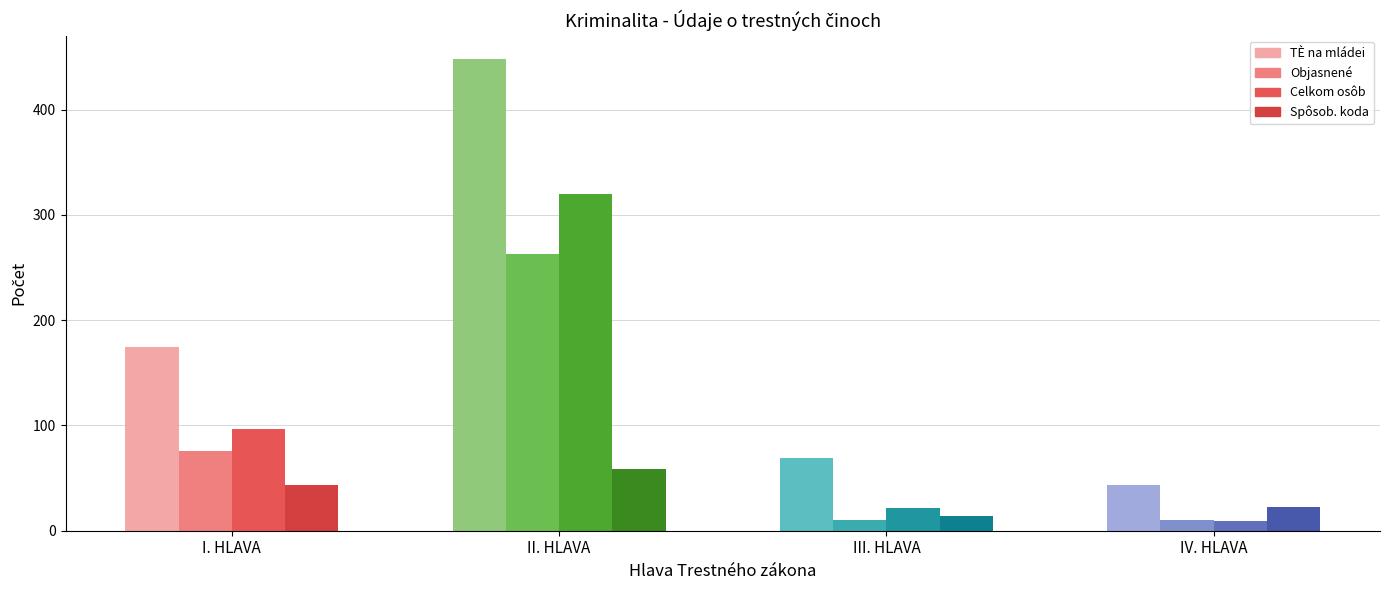

What is the greatest value displayed?

448